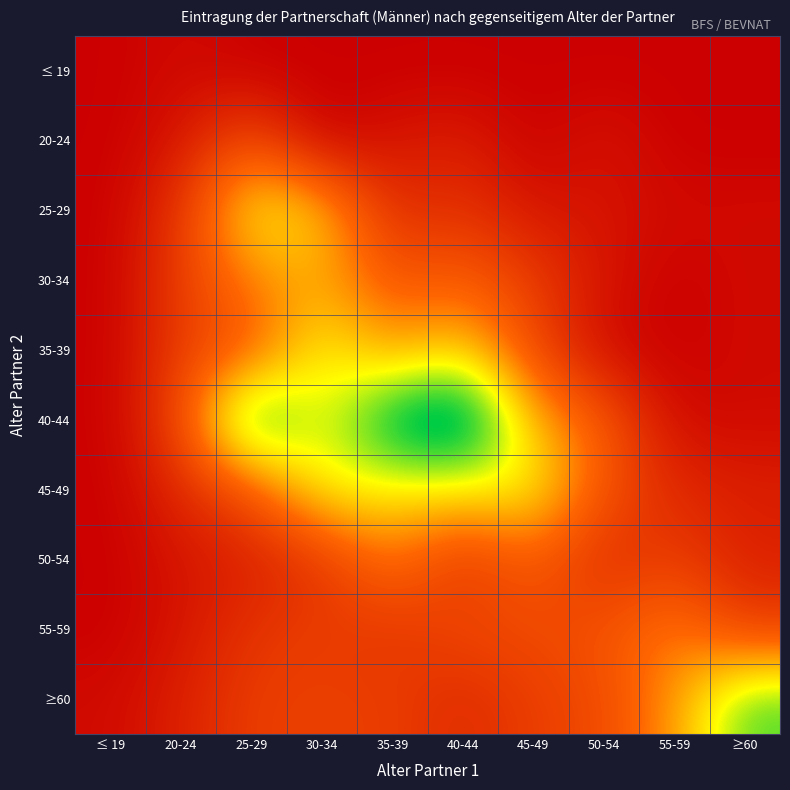

Which series has the largest range (max minus min)?

40-44